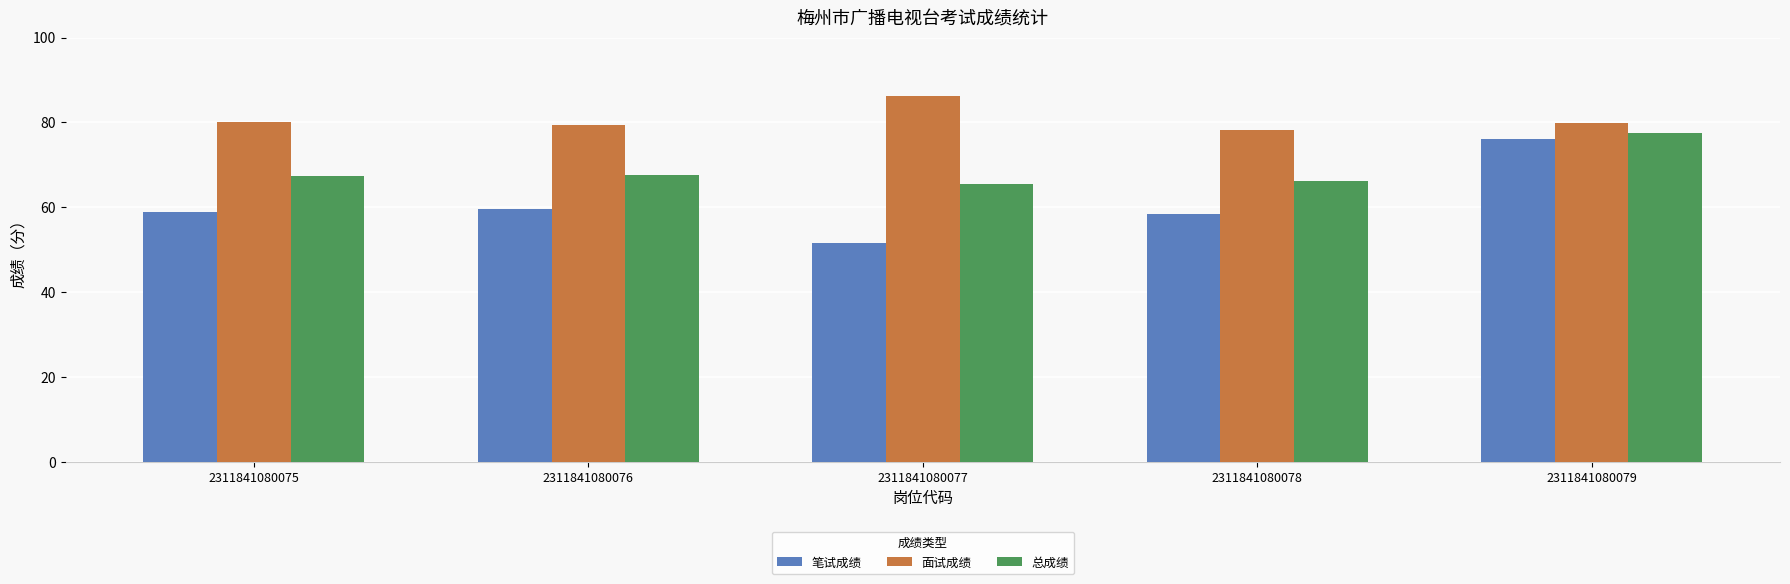

The 总成绩 series shows 77.6 at 2311841080079. True or false?

True